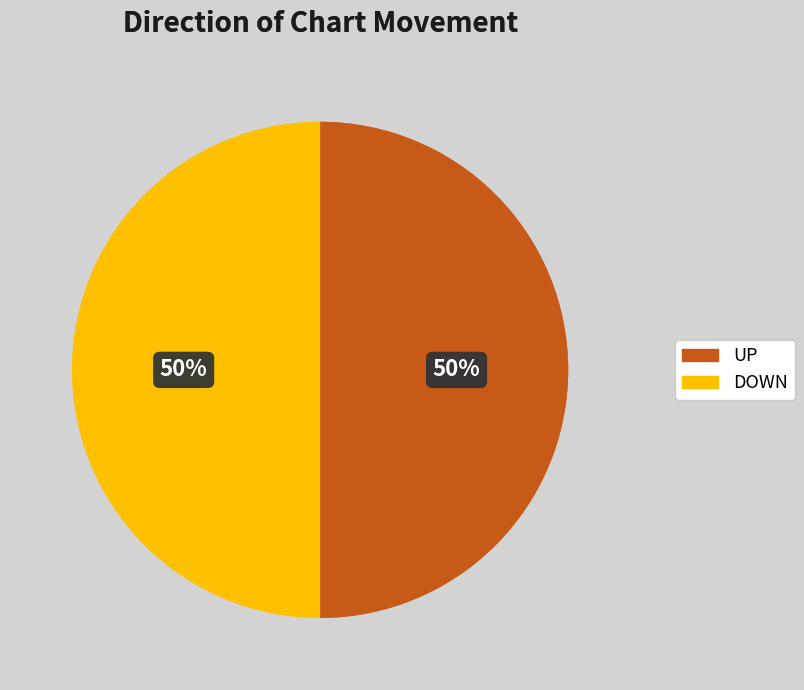

How many slices are in this pie chart?

2